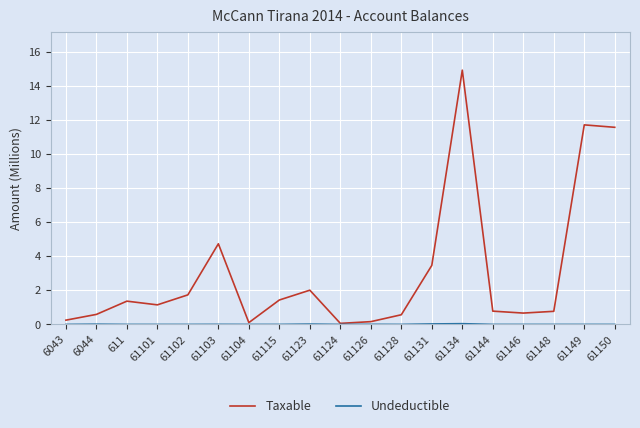

What is the greatest value displayed?

14.9